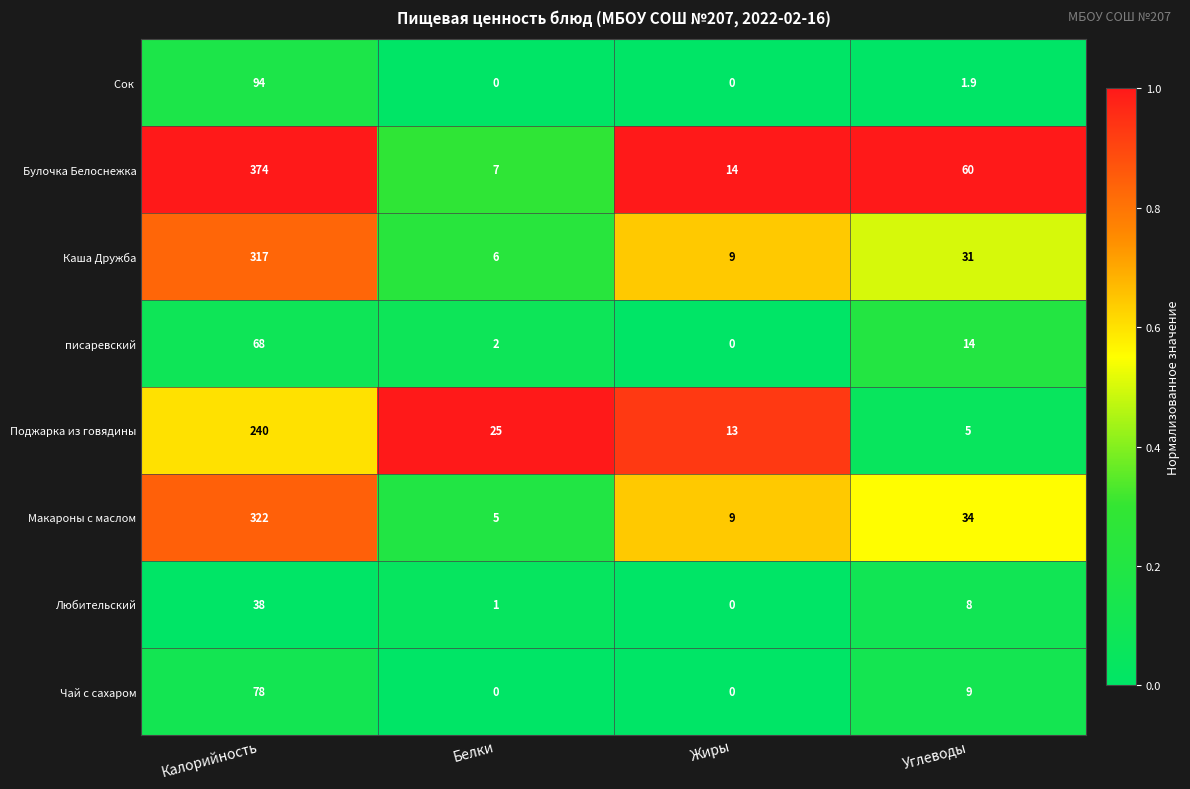

What value does the Любительский series have at Углеводы?

8.0